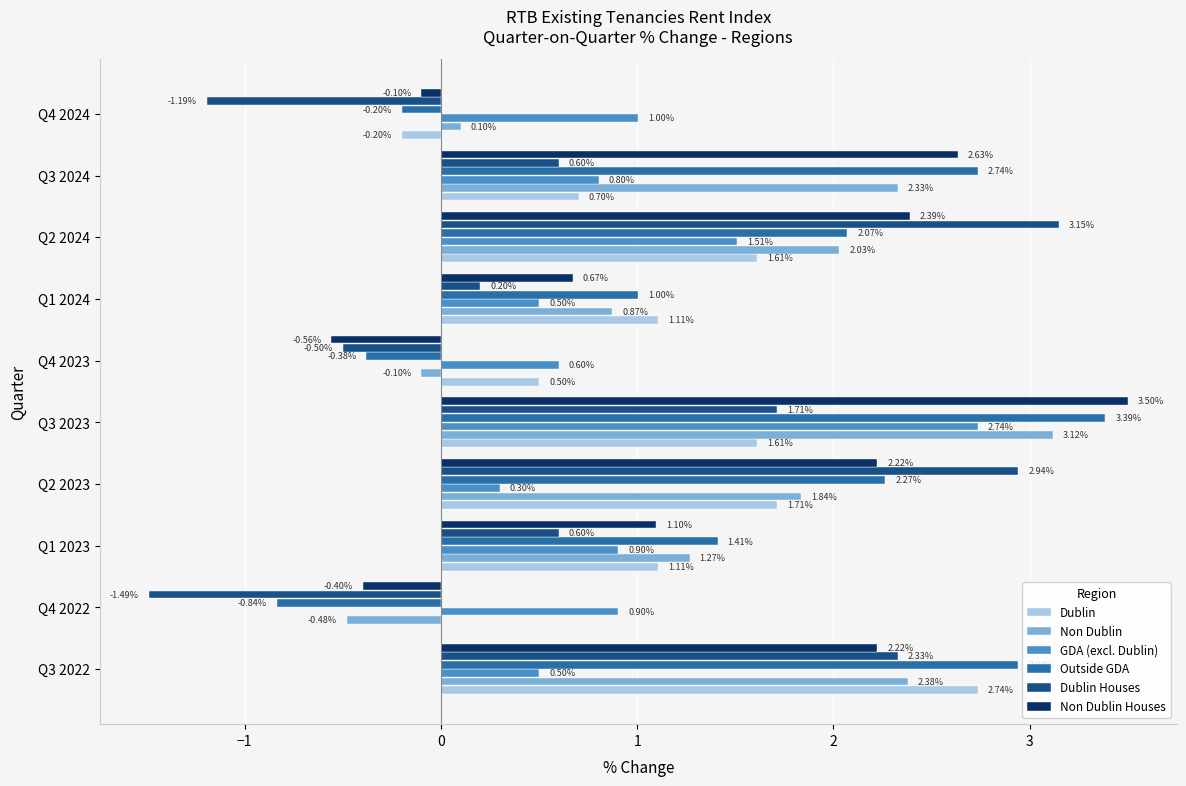

Which series has the largest total across all categories?

Outside GDA